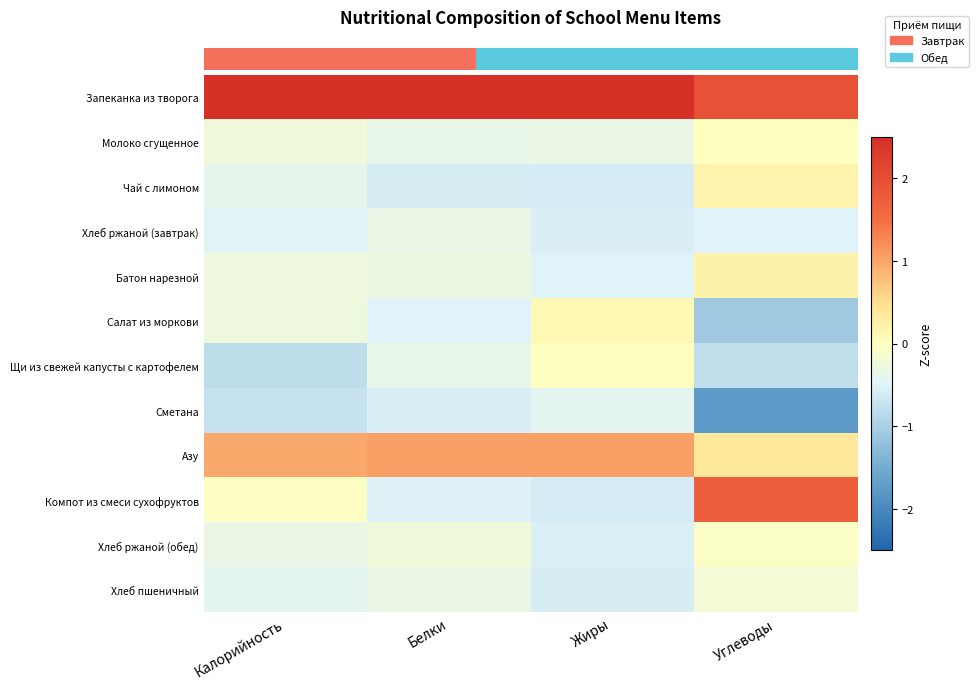

What is the smallest value displayed?

-1.8